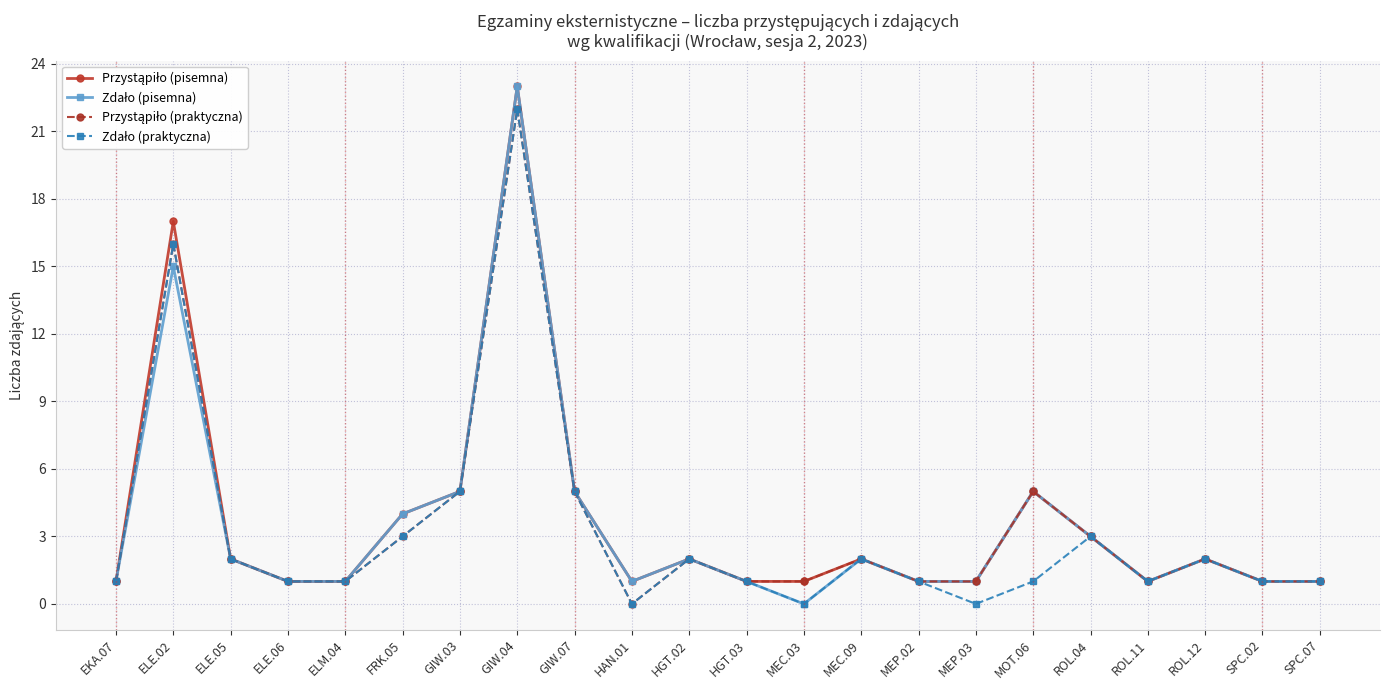

What is the label of the 22nd point from the right?

EKA.07